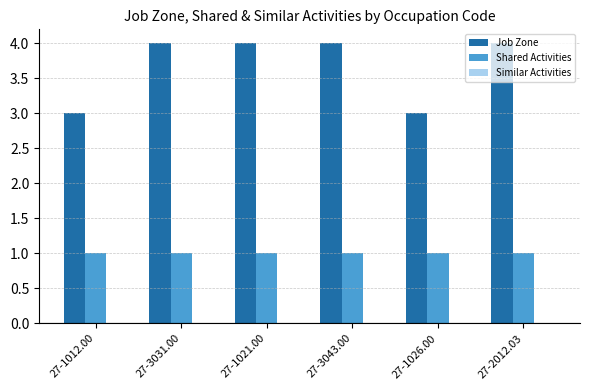

What is the difference between the maximum and minimum values in the Job Zone series?

1